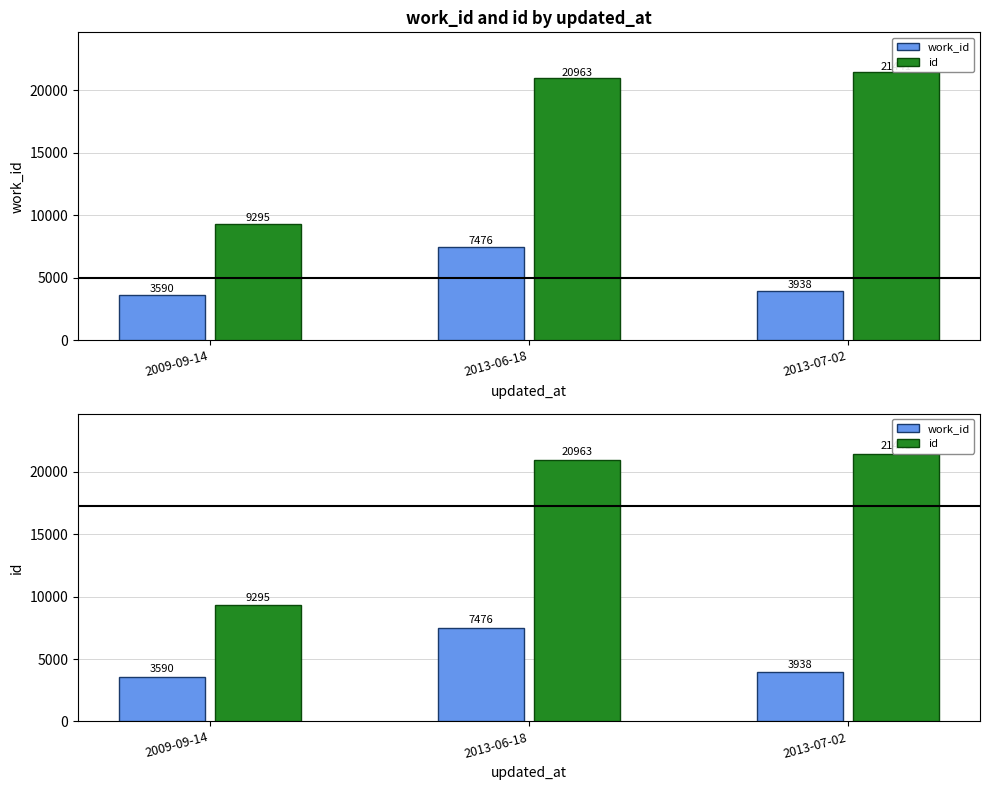

Is the value of work_id at 2013-07-02 greater than the value of id at 2013-06-18?

No